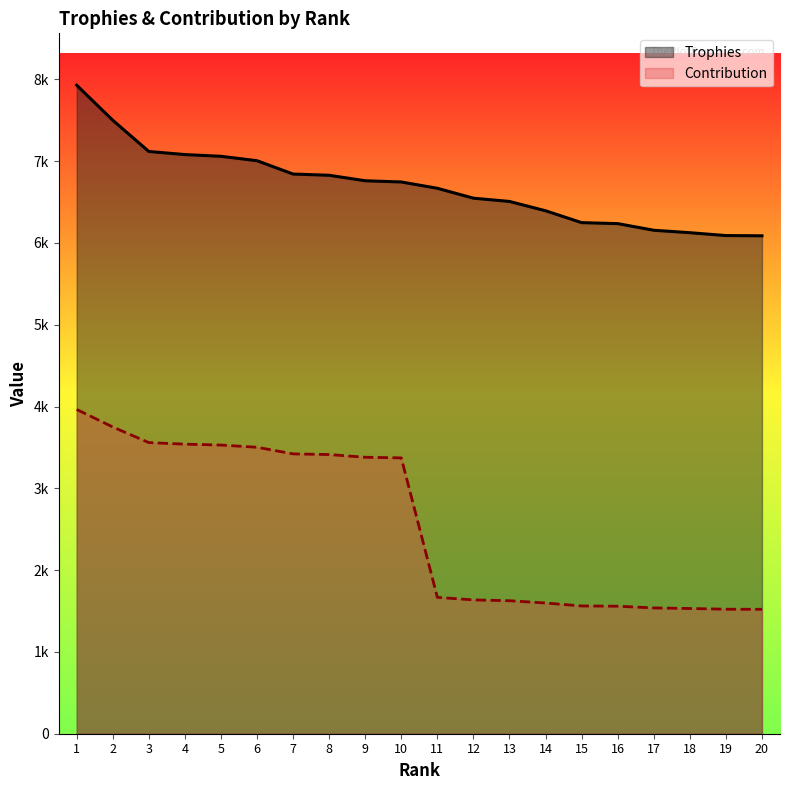

The Contribution series shows 2288 at 6. True or false?

False